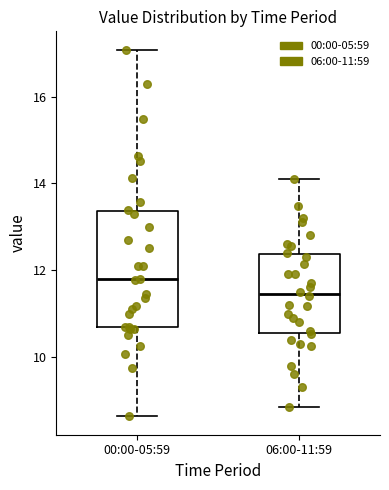

Where does the lower whisker of the box for 00:00-05:59 end on the y-axis? The values are not printed on the chart, so give them approximately, as read against the axis.

8.6